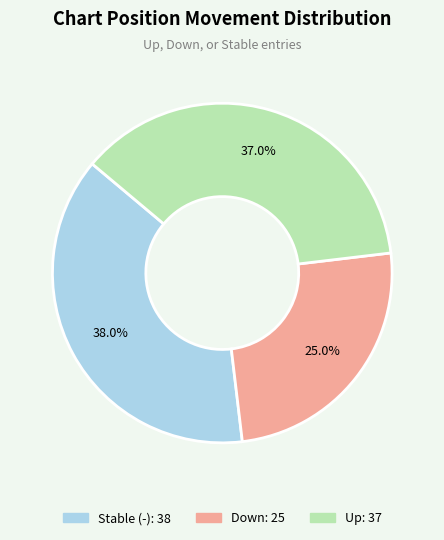

Is there a majority slice in this chart?

No